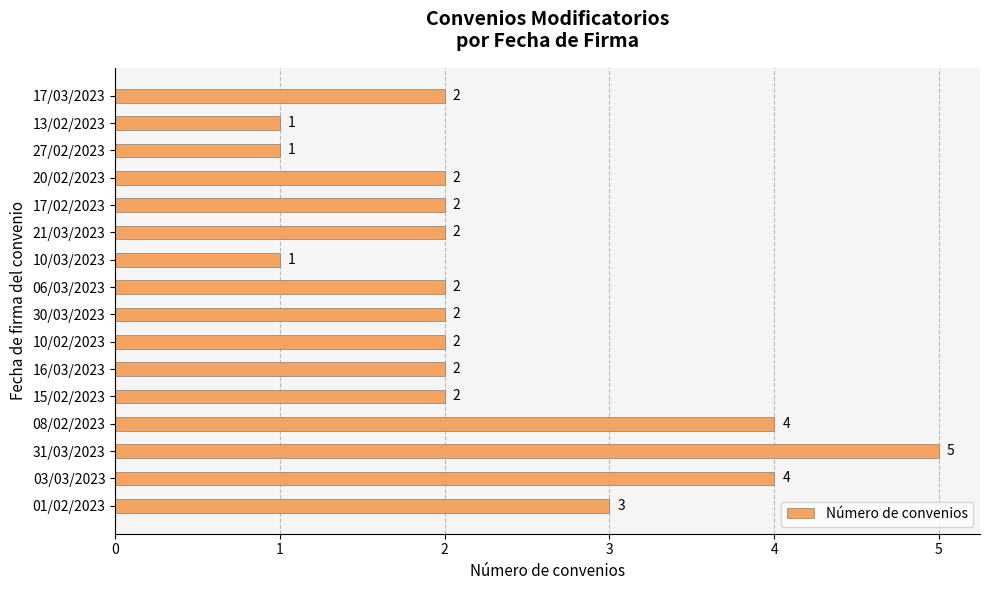

Approximately how many times larger is the value at 21/03/2023 compared to 06/03/2023?

1.0